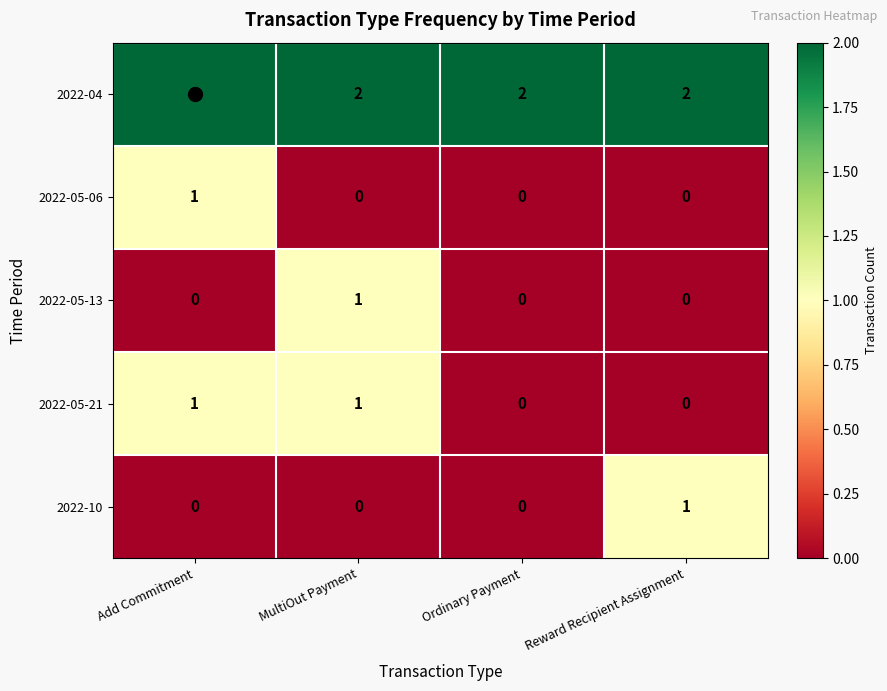

Count the number of categories in the chart.

4